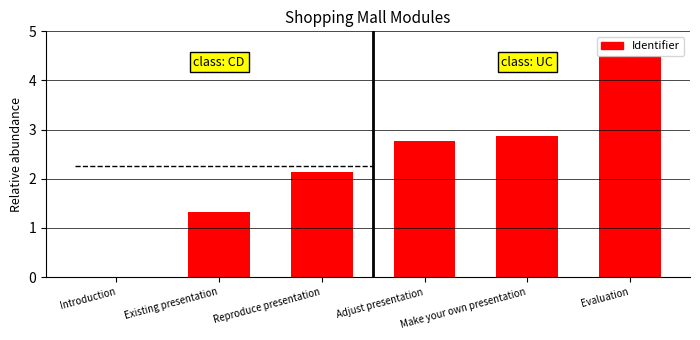

Between Existing presentation and Evaluation, which is larger?

Evaluation